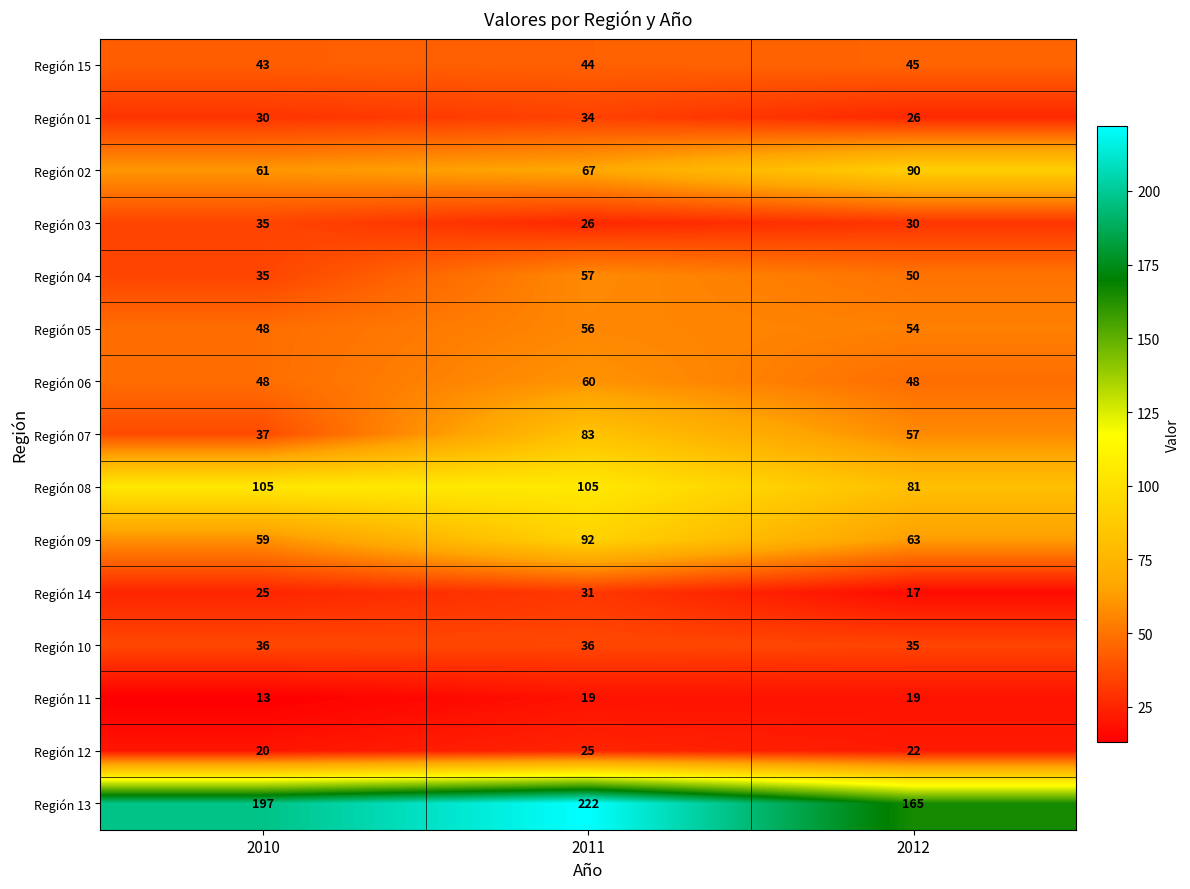

At which label is Región 02 closest to 75?

2011